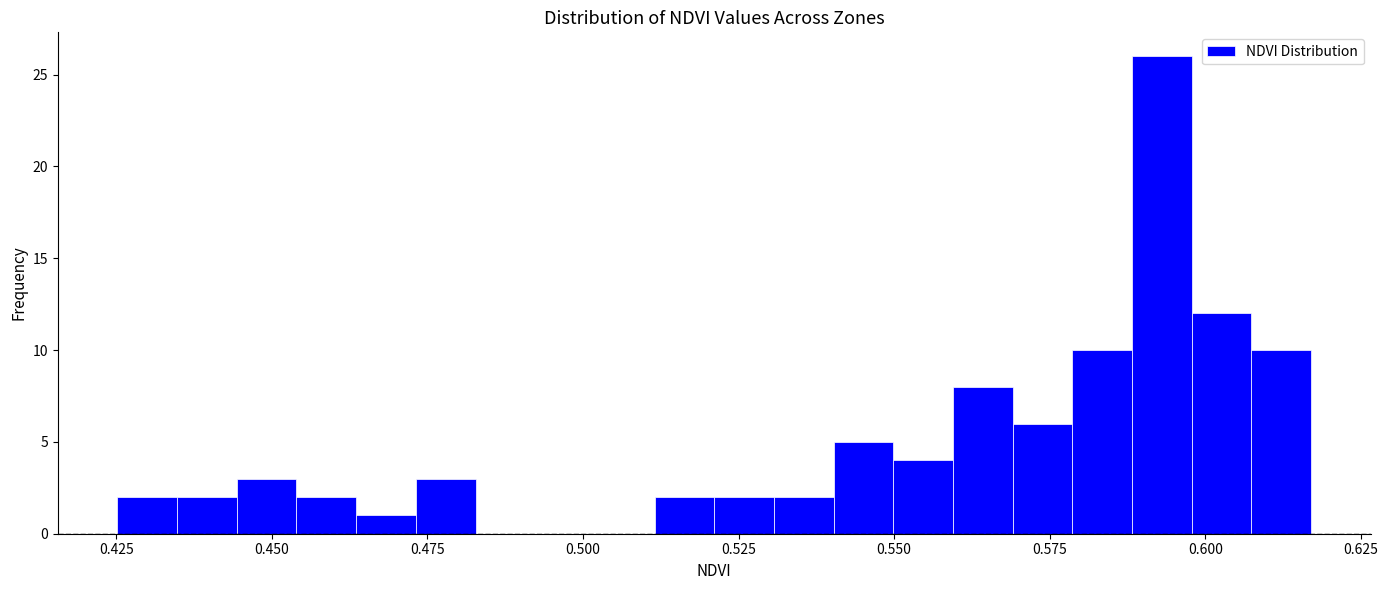

Read against the x-axis, roughly where is the centre of the tallest bar?

0.595